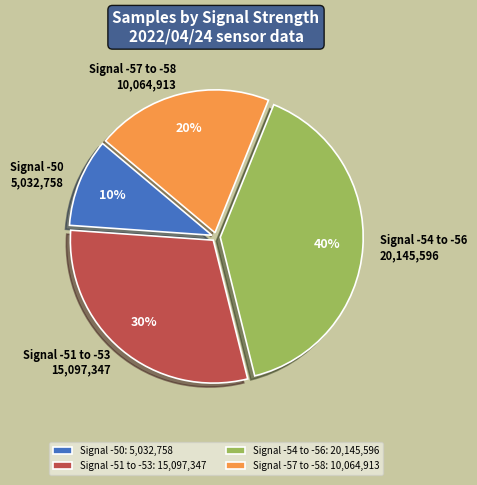

Combined, do Signal -57 to -58 and Signal -50 account for over 50%?

No